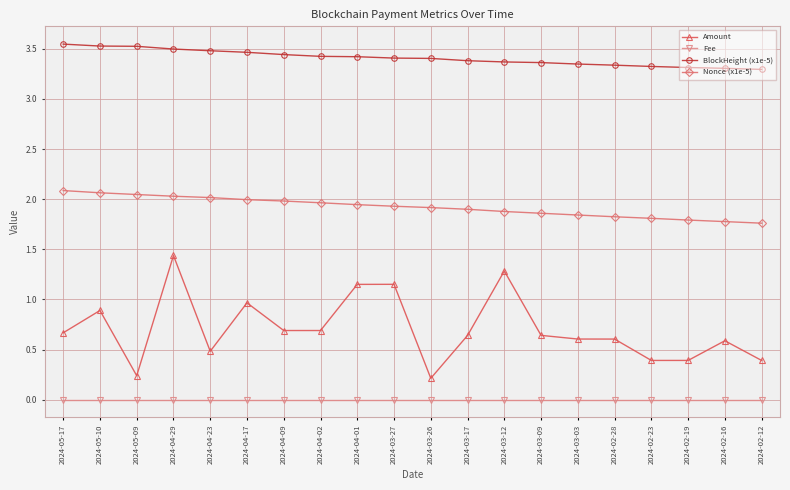

What is the label of the 8th point from the left?

2024-04-02